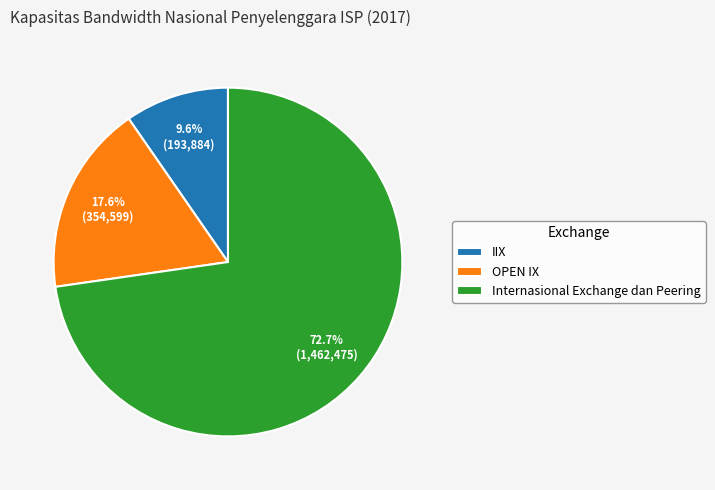

To the nearest percent, what is the difference between the largest and smallest slice percentages?

63%